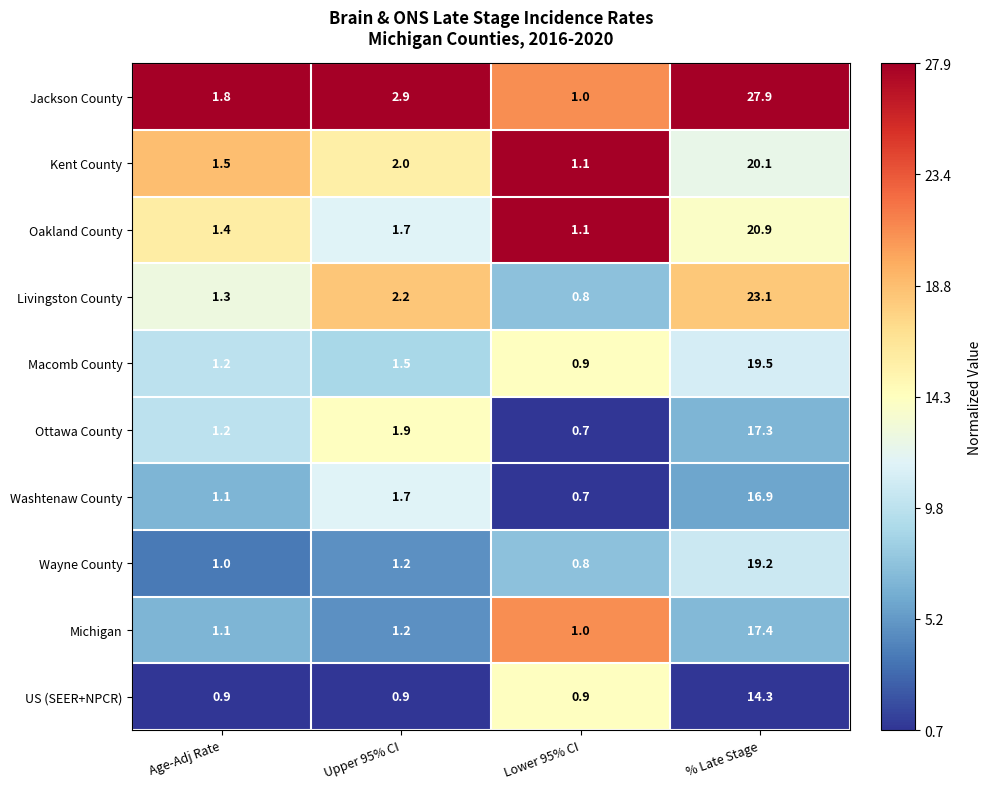

What is the minimum value for Michigan?

1.0